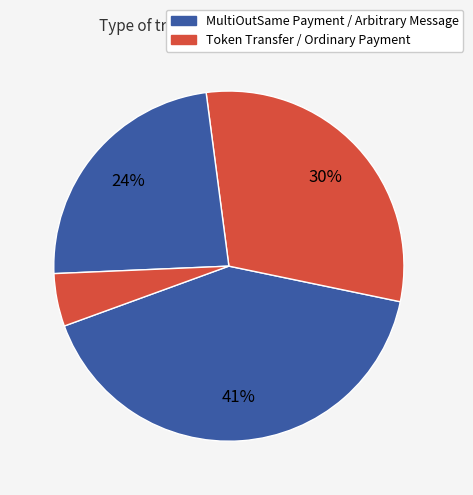

How many segments does this pie chart have?

4